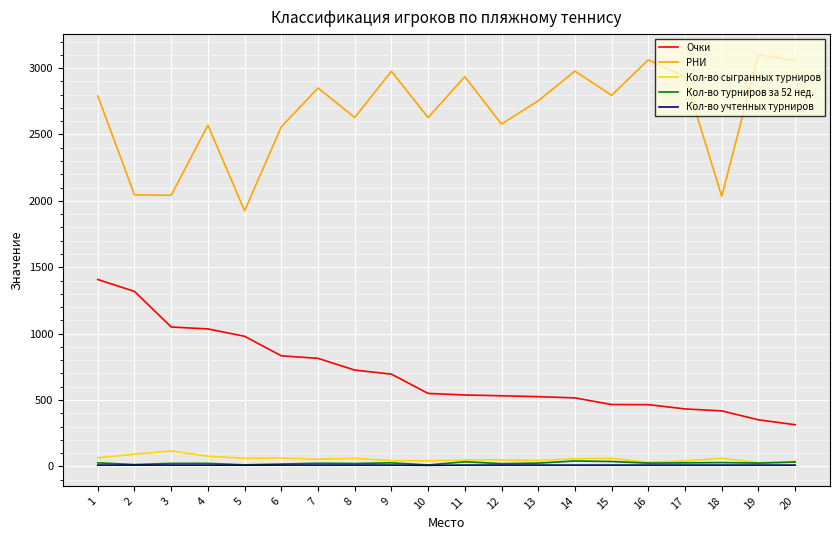

Which category has the highest value across all series?

19